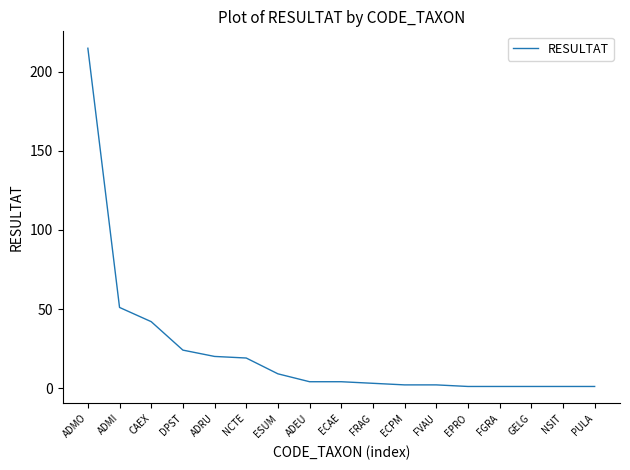

The value at CAEX is 23. True or false?

False